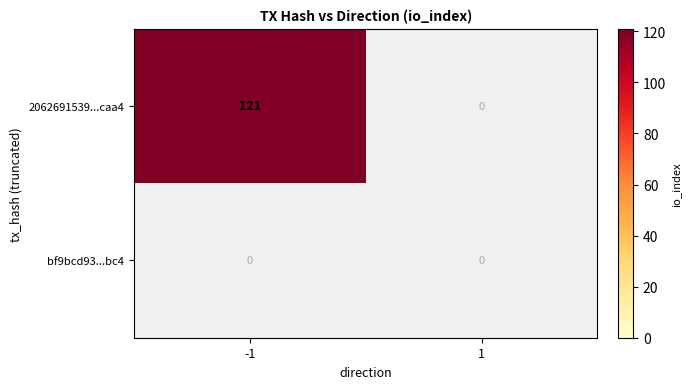

What is the difference between the highest and lowest values at -1?

121